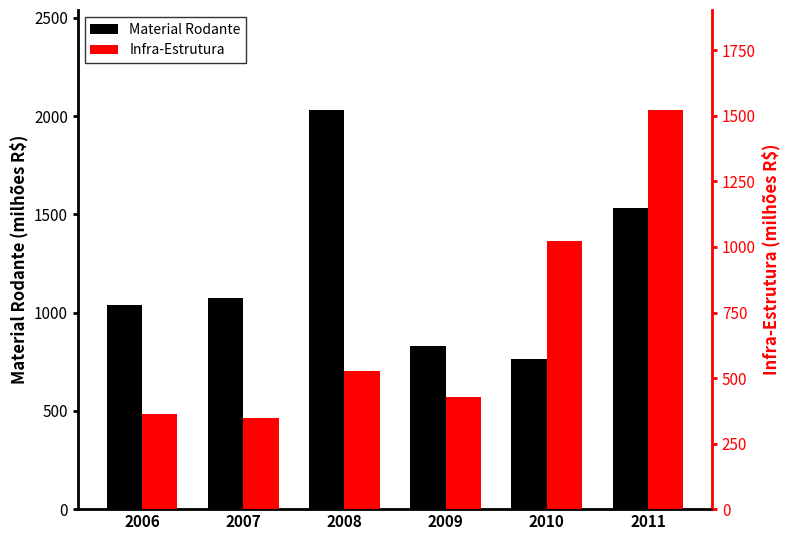

Read the Infra-Estrutura value at 2006.

362.3